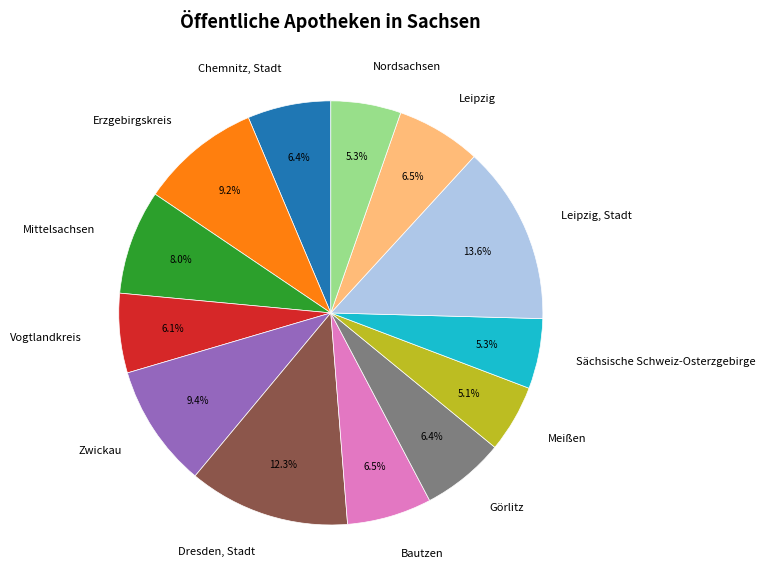

What is the largest slice in the pie chart?

Leipzig, Stadt